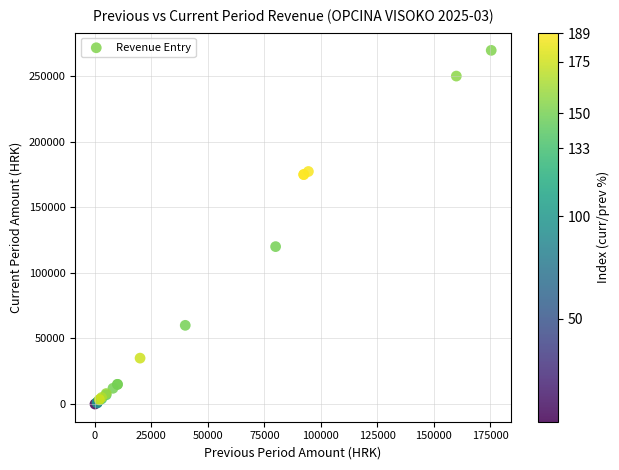

What Y value in the scatter plot is closest to 134804?

120000.0